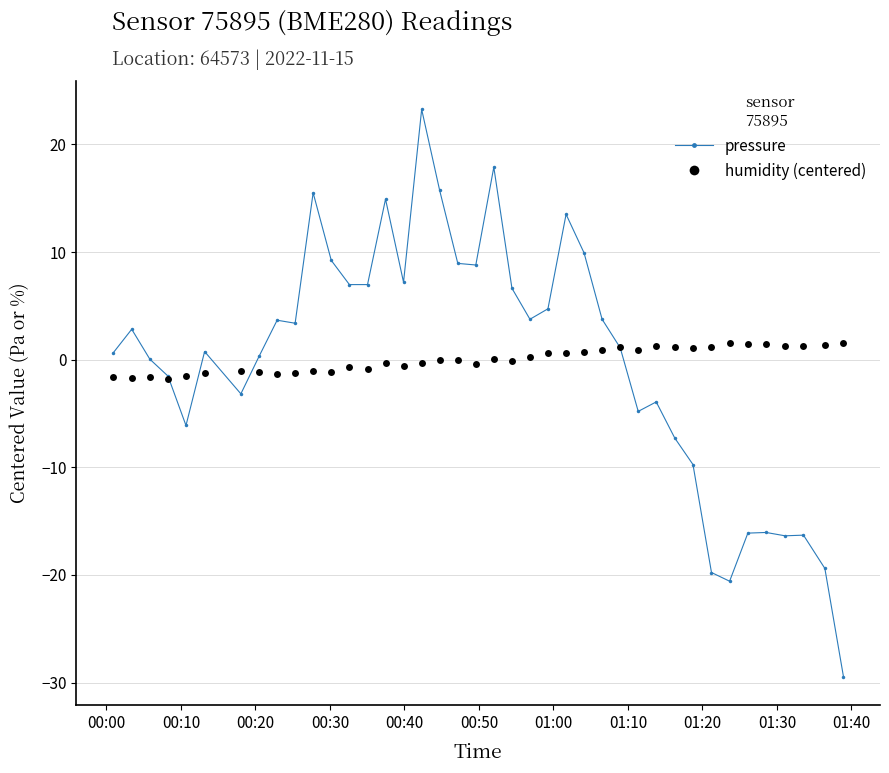

What is the value of the pressure point at the 34th from the left?

-20.6